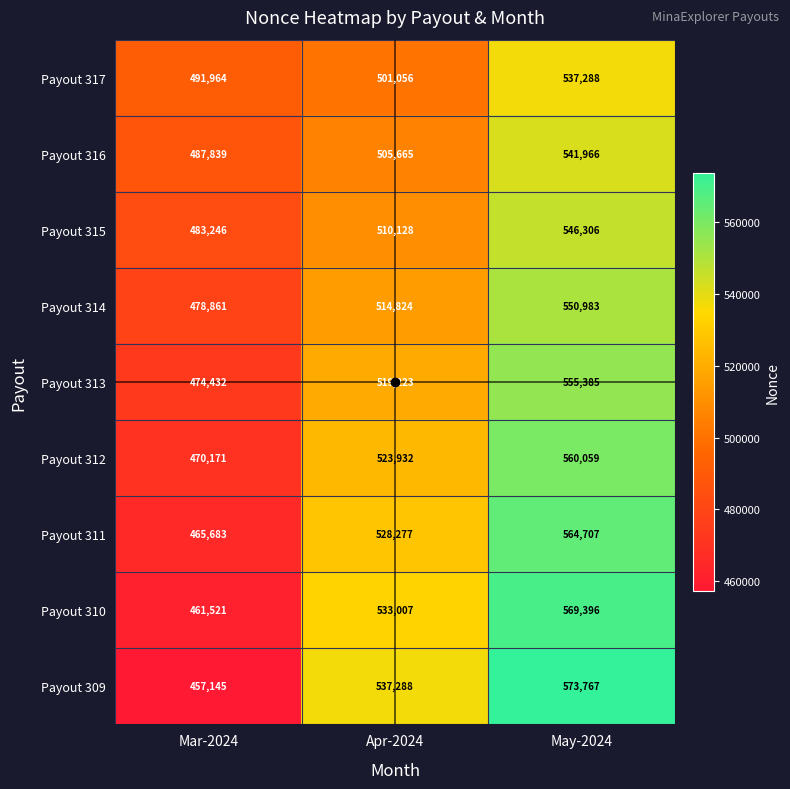

What is the approximate value of Payout 310 at May-2024?

569396